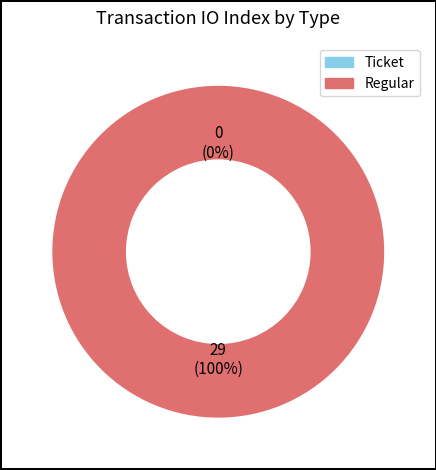

Is there any slice that represents more than half of the pie?

Yes